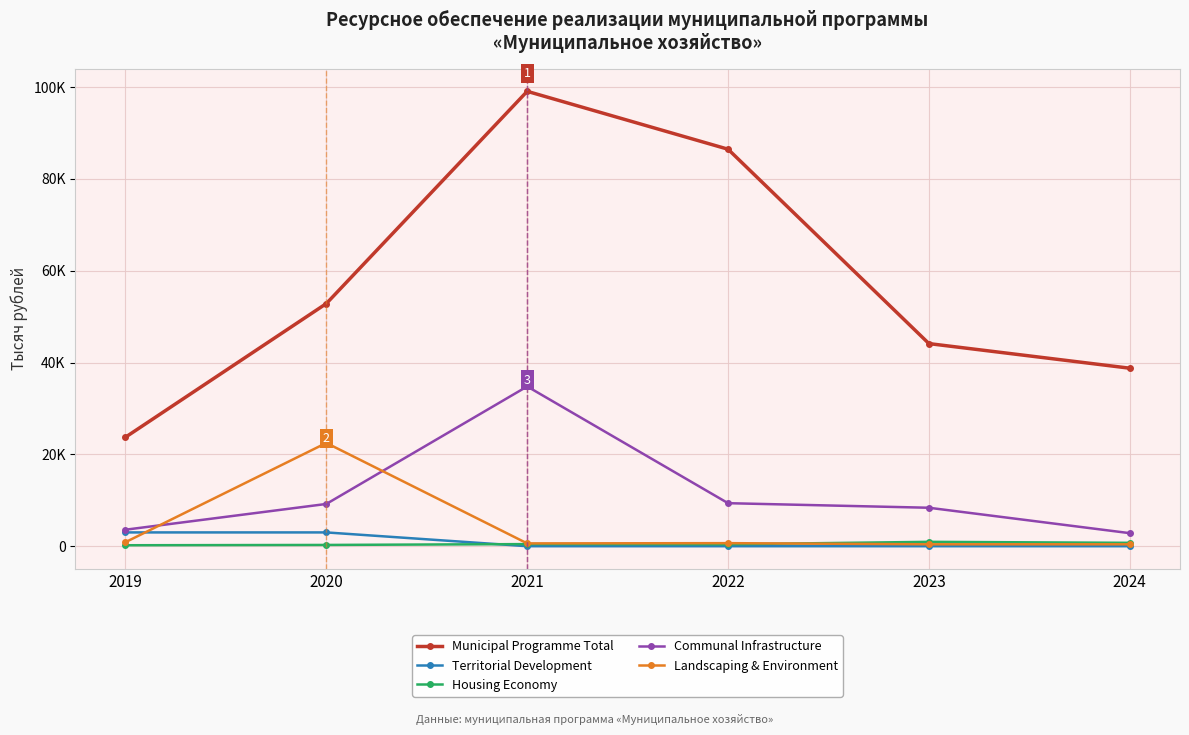

How many interior local peaks does the Landscaping & Environment series have?

2